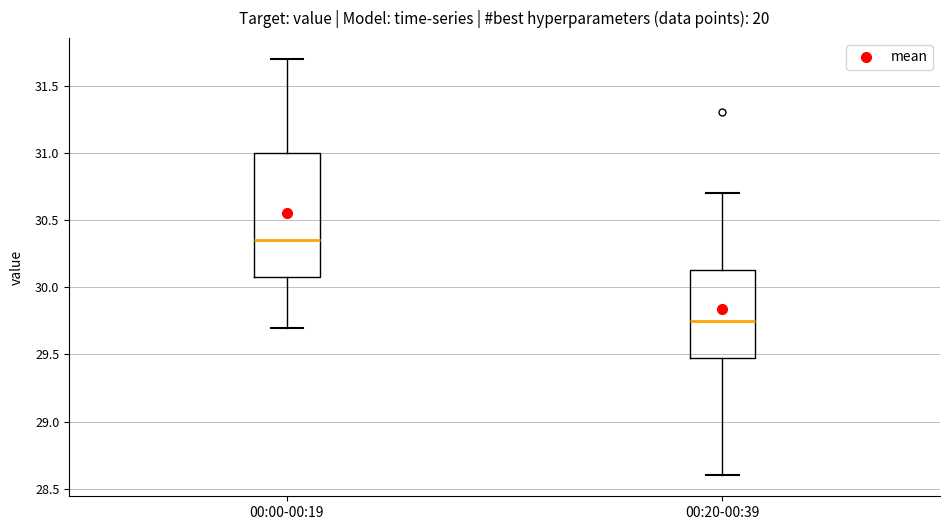

Which box's median line is the highest?

00:00-00:19